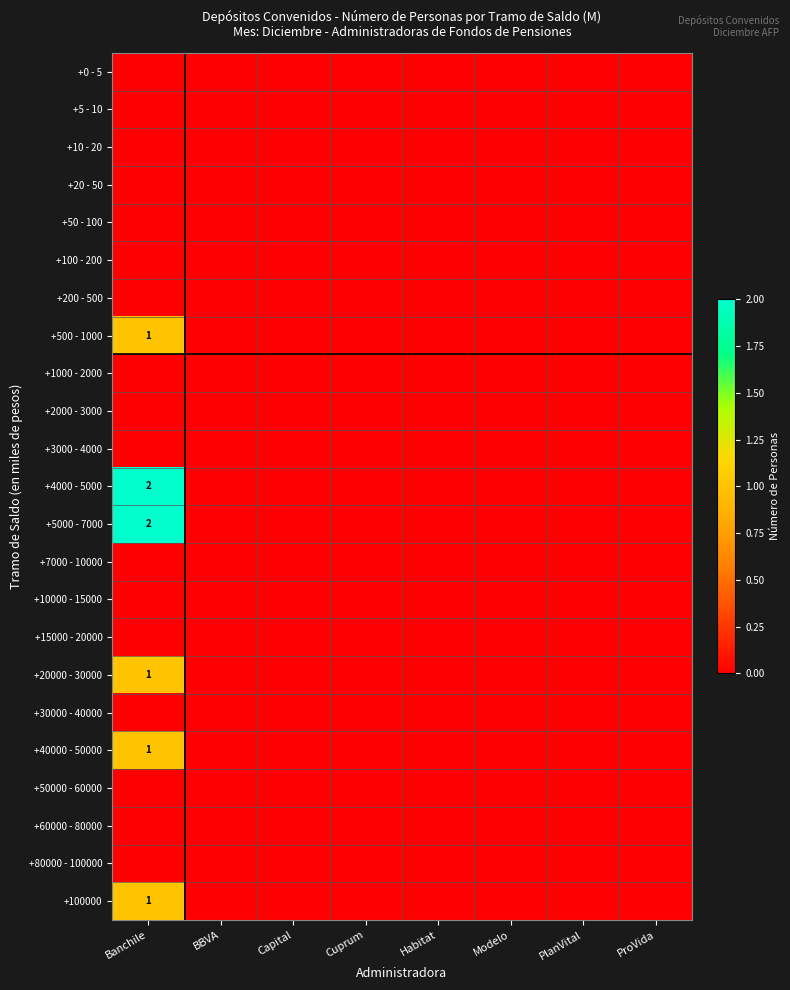

What is the greatest value displayed?

2